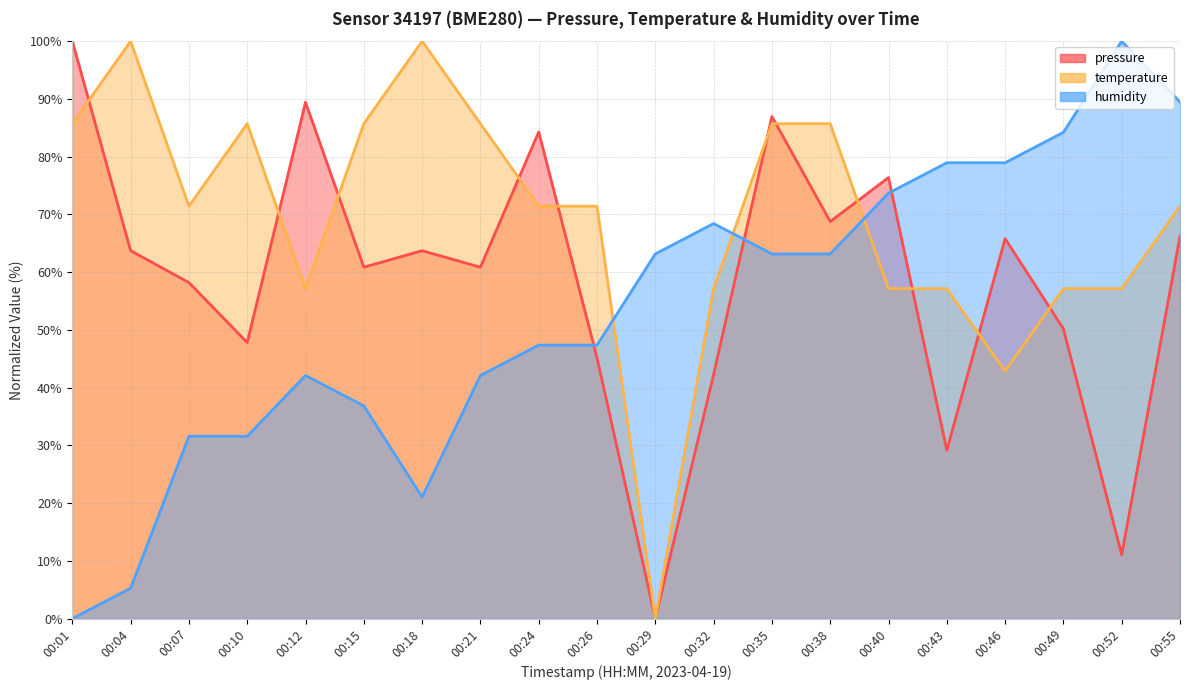

What is the total value across all series at 00:29?

63.2